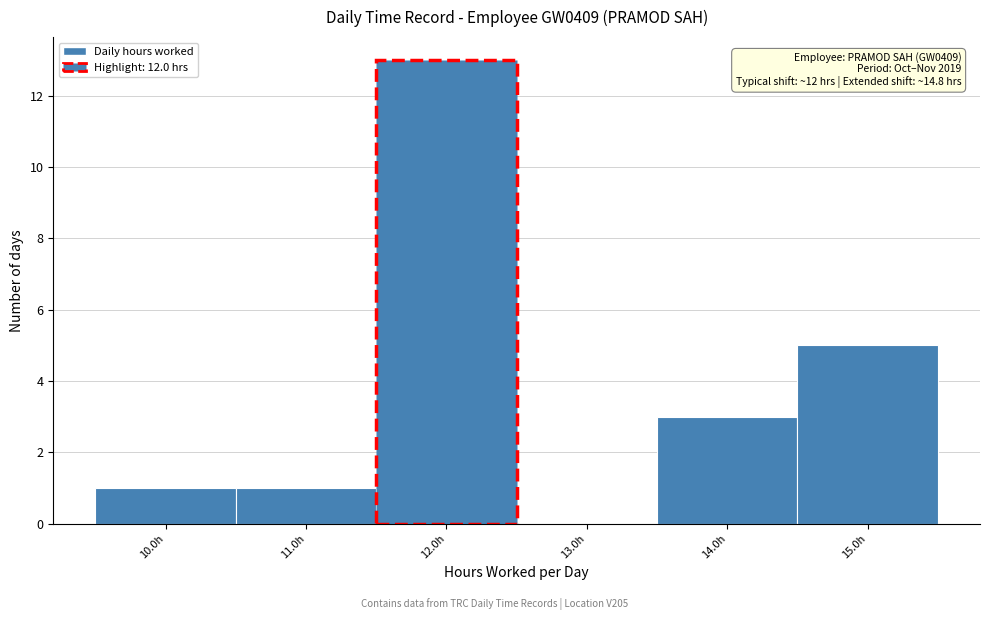

Over which range of the x-axis is the bar tallest?

11.5 to 12.5